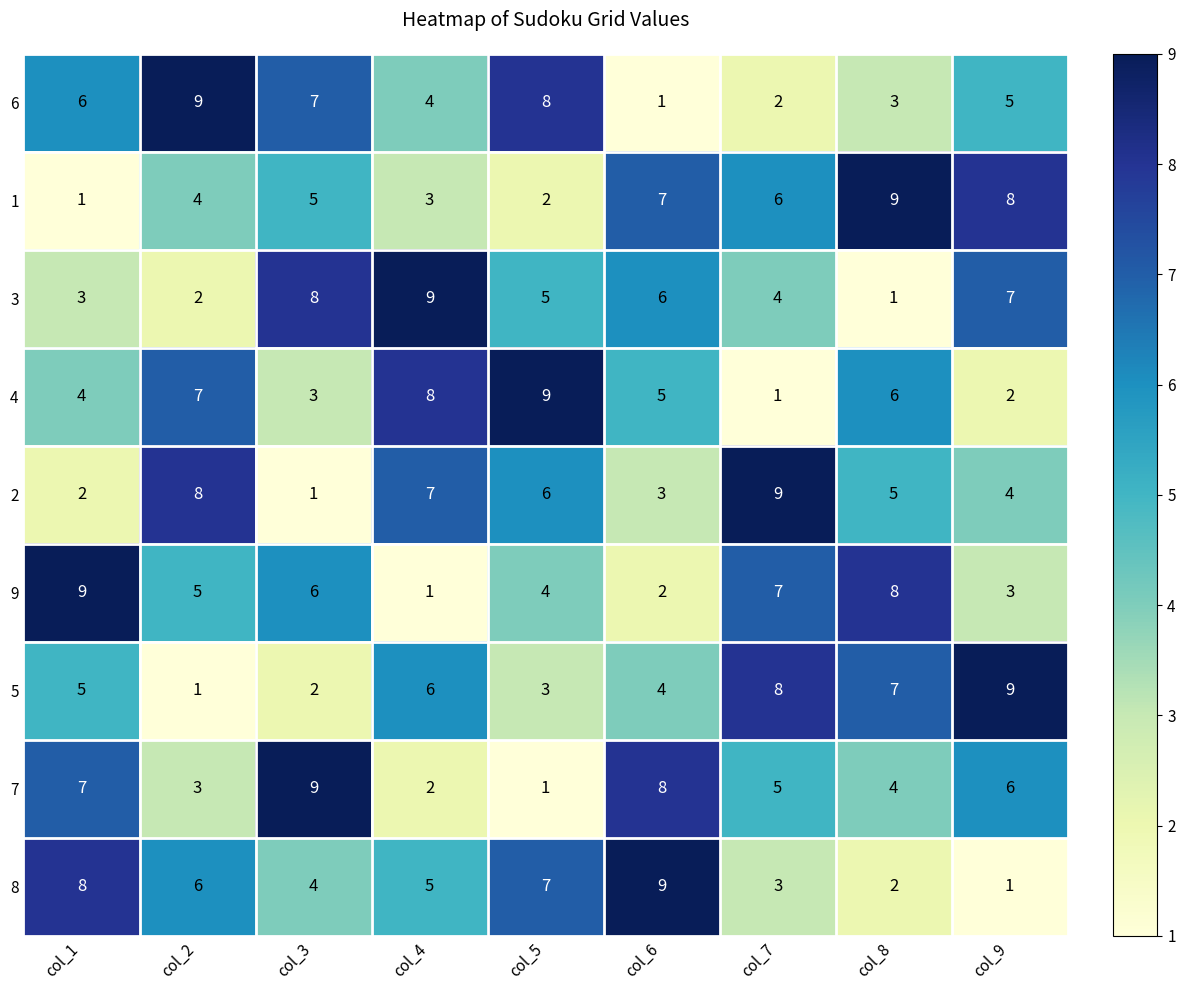

Is the value of 7 at col_6 greater than the value of 5 at col_8?

Yes